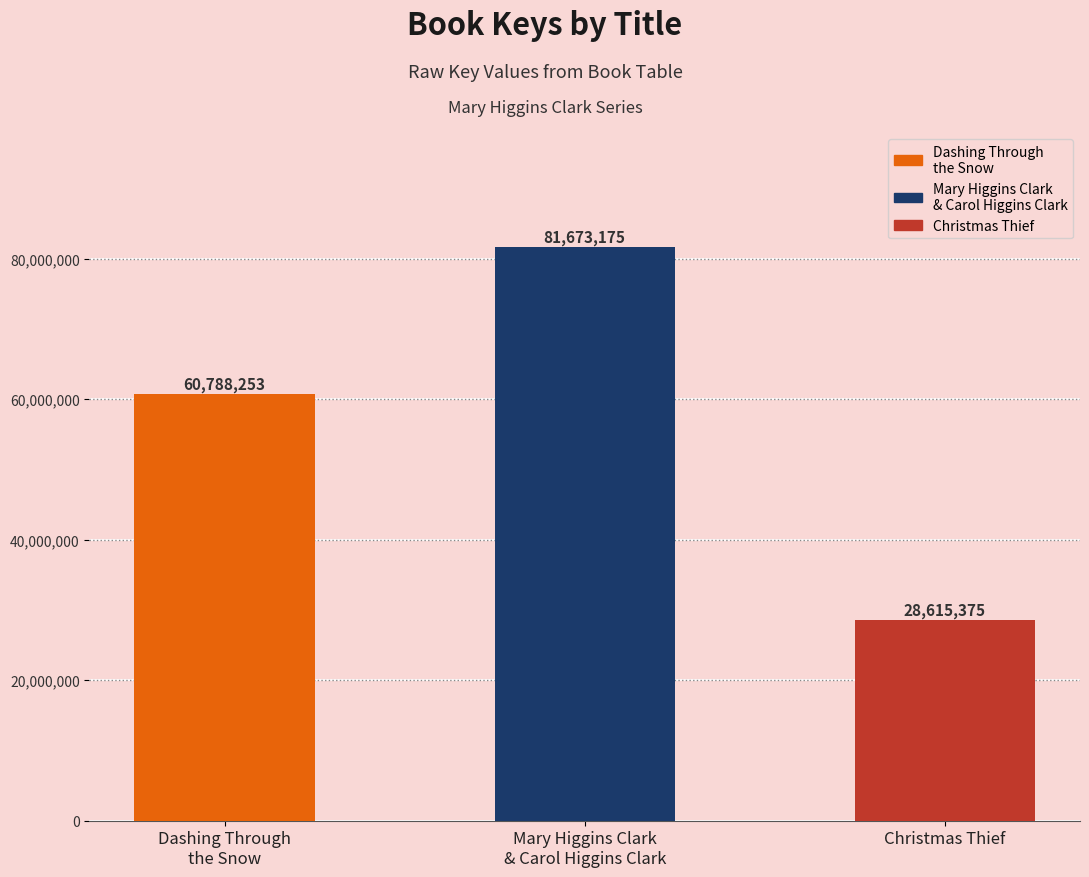

Reading left to right, extract all data points from this chart.

Dashing Through
the Snow=60788253	Mary Higgins Clark
& Carol Higgins Clark=81673175	Christmas Thief=28615375